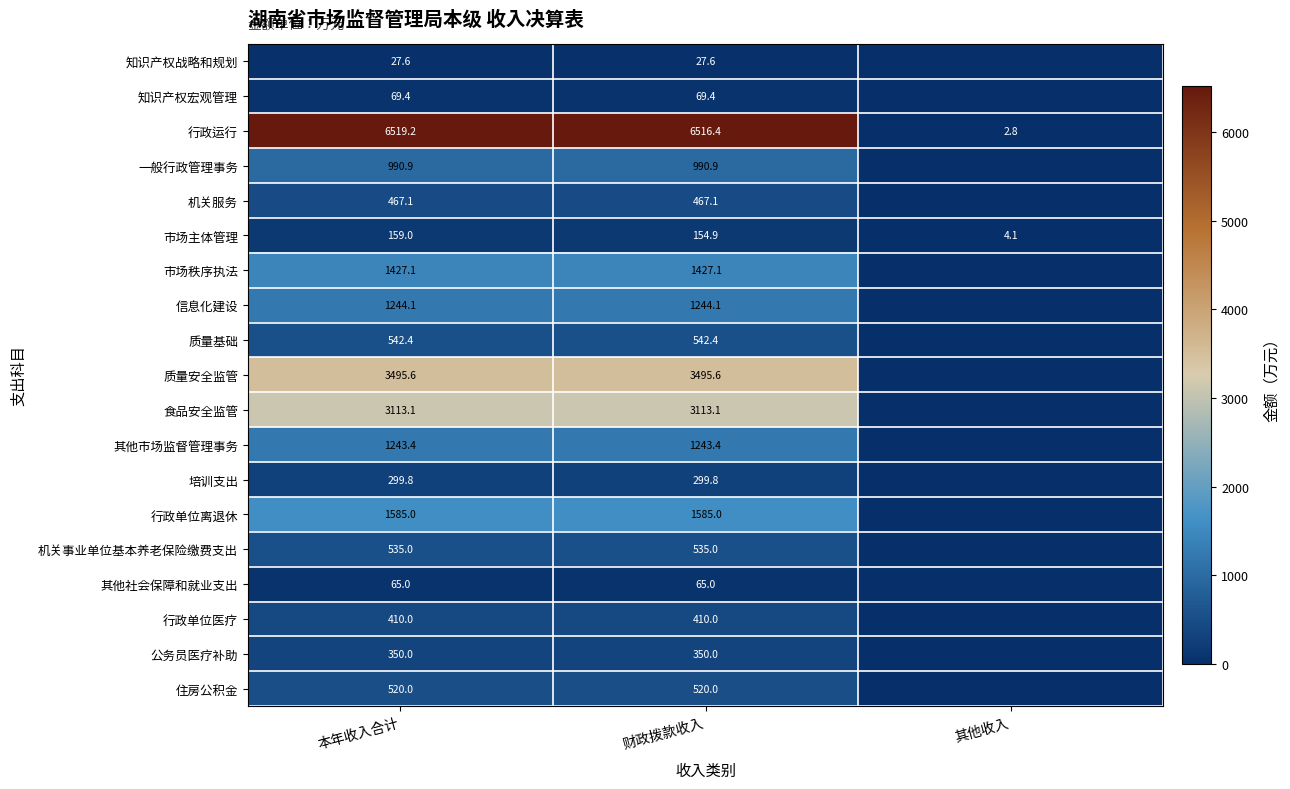

Count the number of categories in the chart.

3